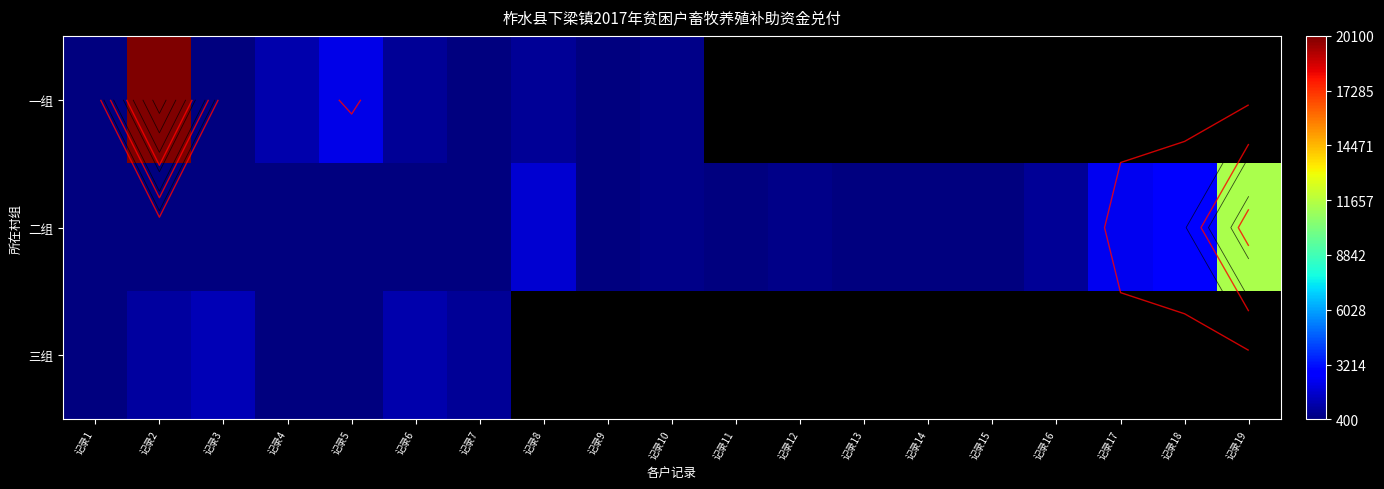

Where is 三组 nearest to the value 900?

记录2